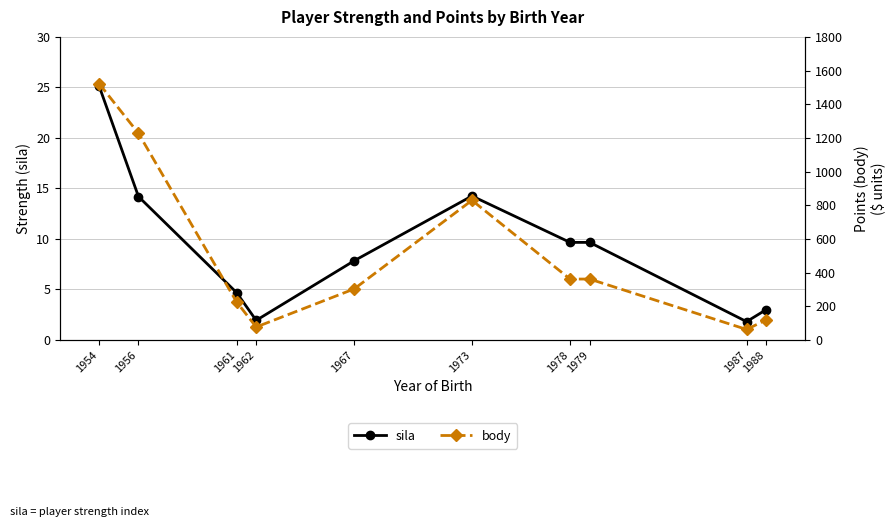

What is the maximum value shown in the chart?

1521.4